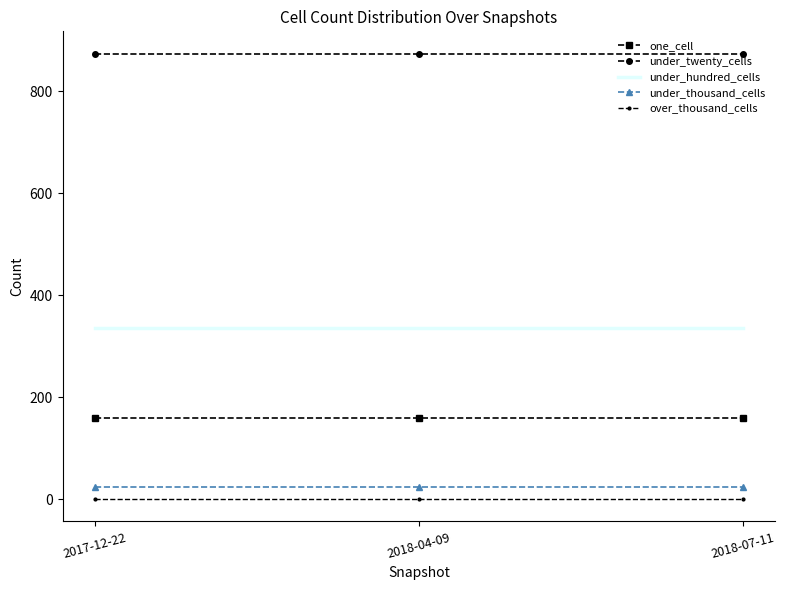

What are all the series names shown in the legend?

one_cell, under_twenty_cells, under_hundred_cells, under_thousand_cells, over_thousand_cells